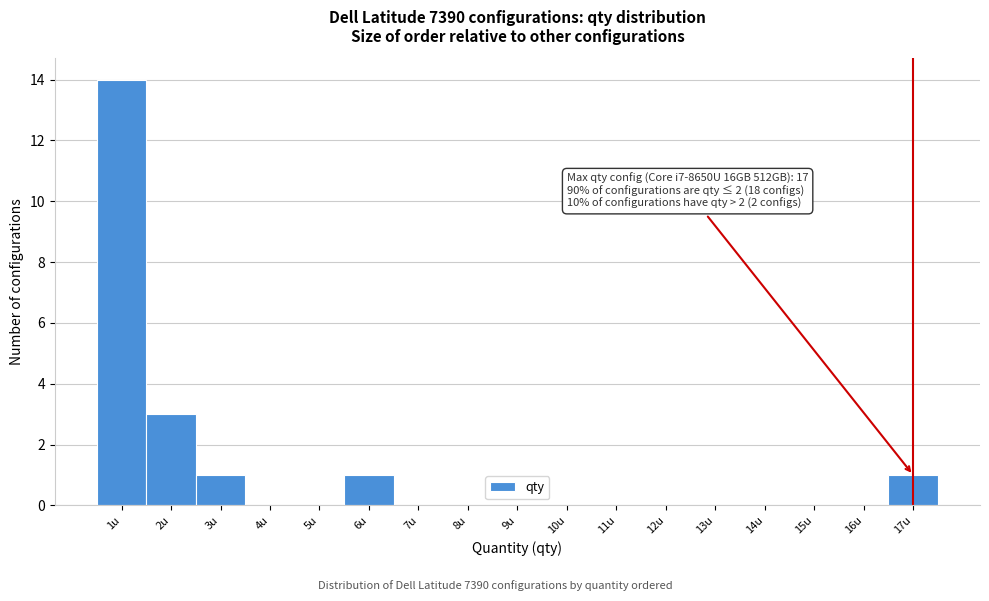

Over which range of the x-axis is the bar tallest?

0.5 to 1.5